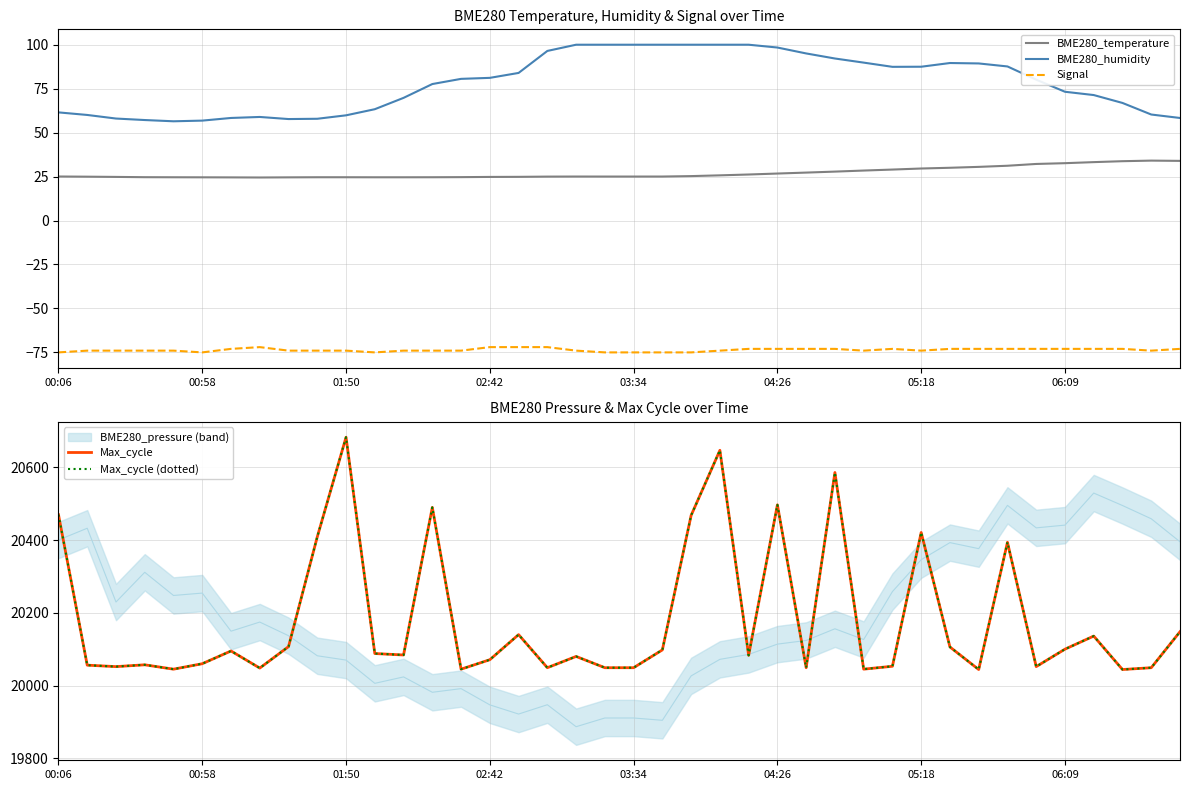

How many distinct data groups are displayed?

5